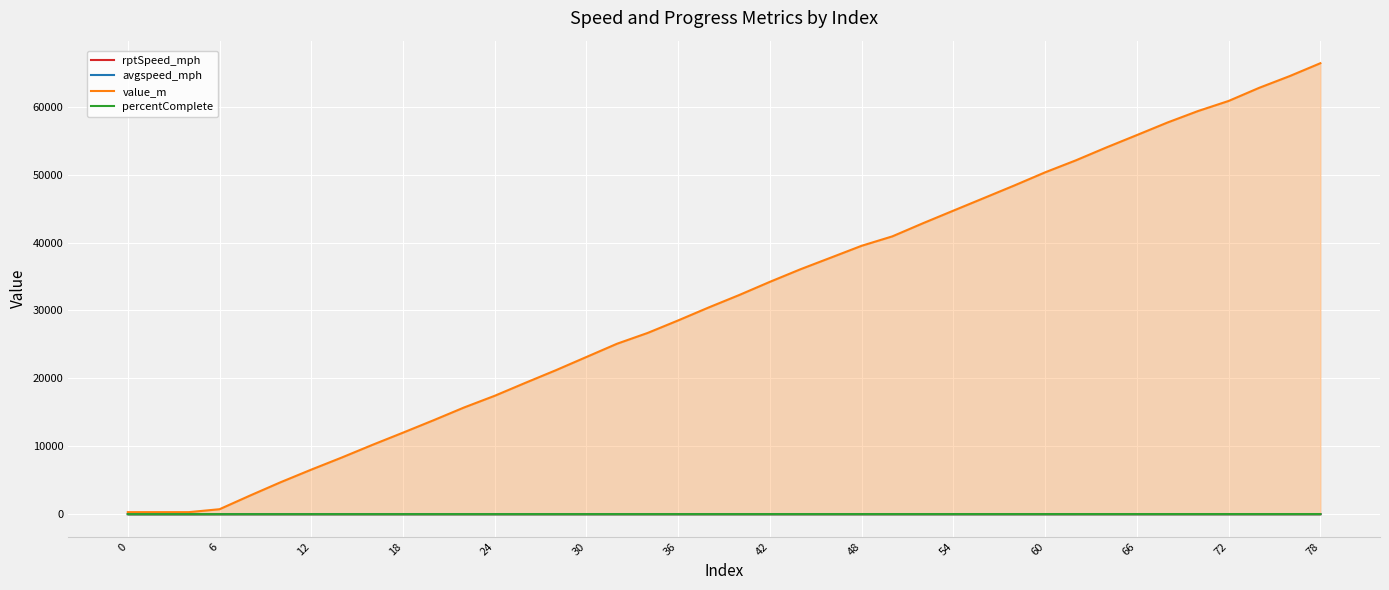

Which series has the widest spread of values?

value_m